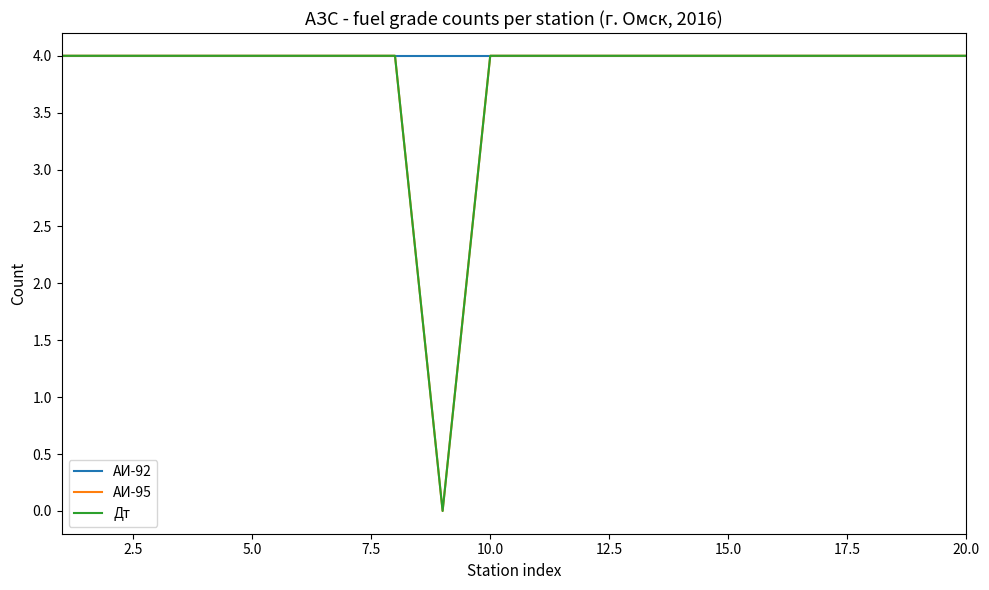

True or false: АИ-92 has more than 0 interior local peaks.

False